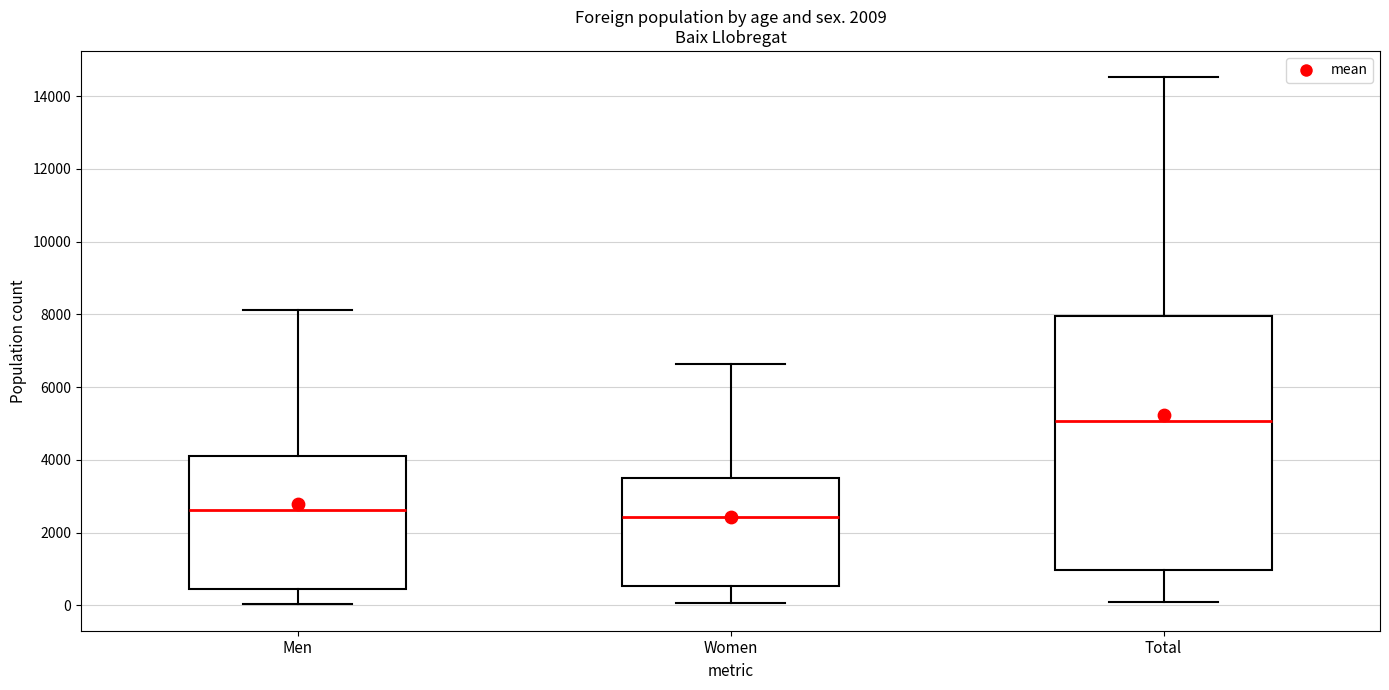

Reading left to right, transcribe this box plot: for each box, give where its median line is, the range the box spans, and where its two whiskers end, as read against the y-axis. The values are not printed on the chart, so give them approximately, as read against the axis.

Men: median 2600, box 400 to 4200, whiskers 0 to 8200
Women: median 2400, box 600 to 3600, whiskers 0 to 6600
Total: median 5000, box 1000 to 8000, whiskers 0 to 14600